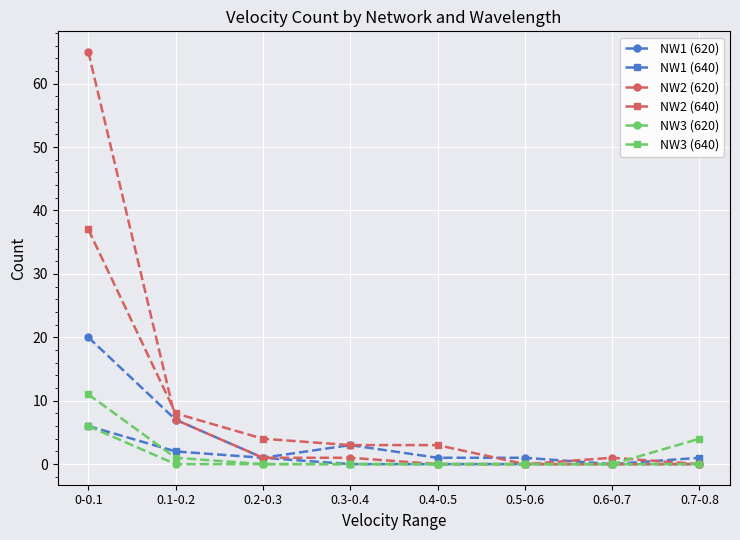

Reading right to left, transcribe all the data shown in this chart.

NW1 (620): 0	0	1	1	3	1	7	20
NW1 (640): 1	0	0	0	0	1	2	6
NW2 (620): 0	1	0	0	1	1	7	65
NW2 (640): 0	0	0	3	3	4	8	37
NW3 (620): 0	0	0	0	0	0	0	6
NW3 (640): 4	0	0	0	0	0	1	11